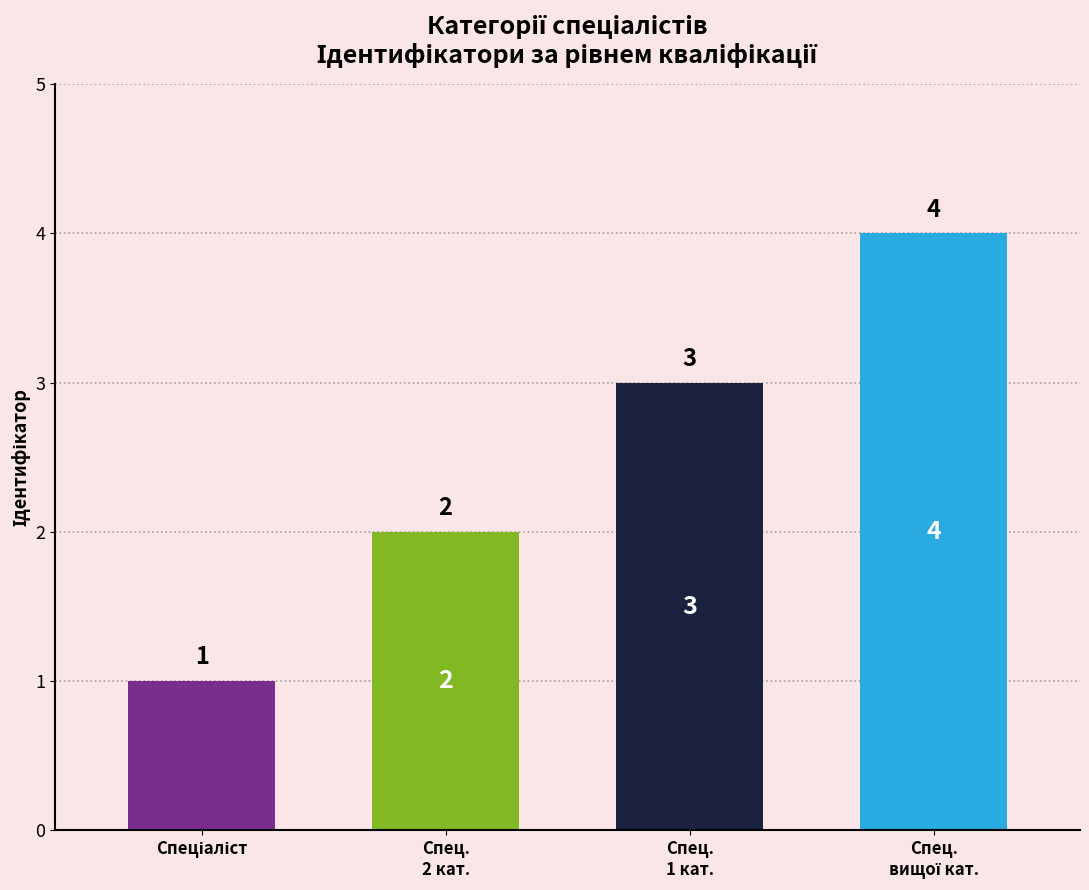

What is the value of the 4th bar from the left?

4